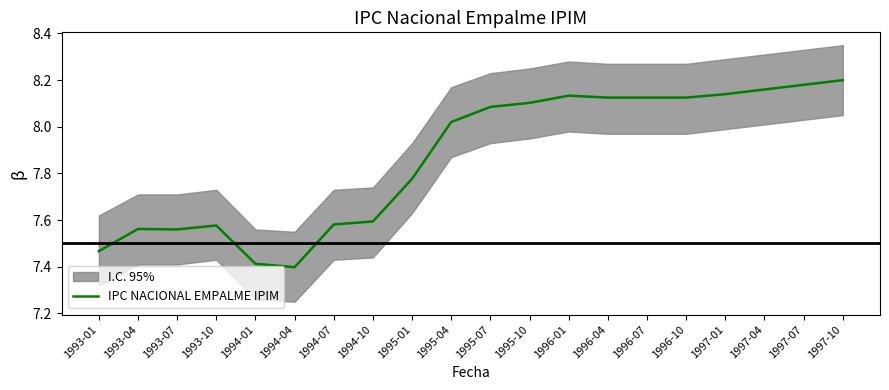

Rank the categories by value from highest to lowest.

1997-10, 1997-07, 1997-04, 1997-01, 1996-01, 1996-04, 1996-07, 1996-10, 1995-10, 1995-07, 1995-04, 1995-01, 1994-10, 1994-07, 1993-10, 1993-04, 1993-07, 1993-01, 1994-01, 1994-04